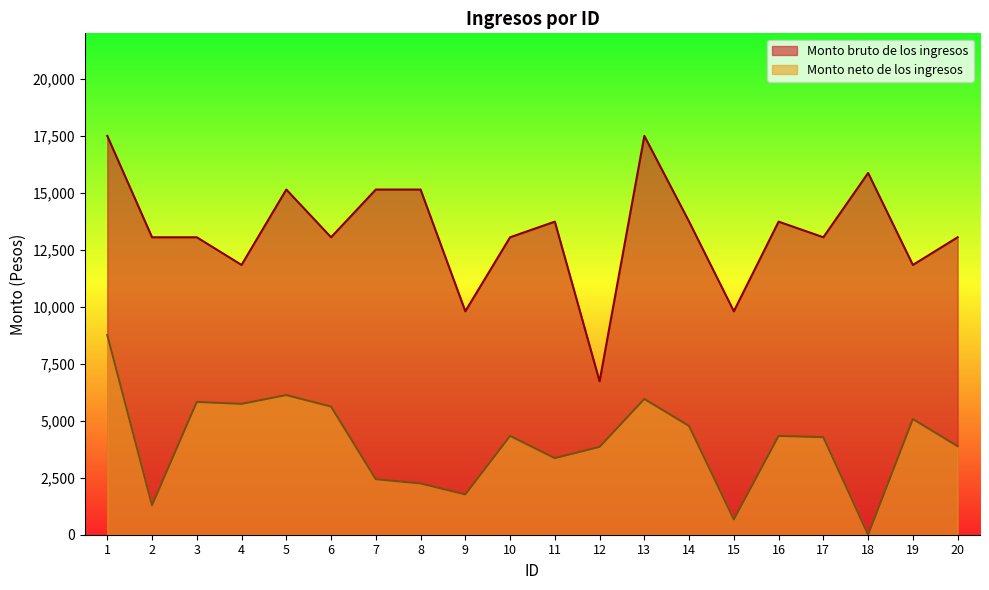

Between 1 and 14, which series saw the biggest shift?

Monto neto de los ingresos